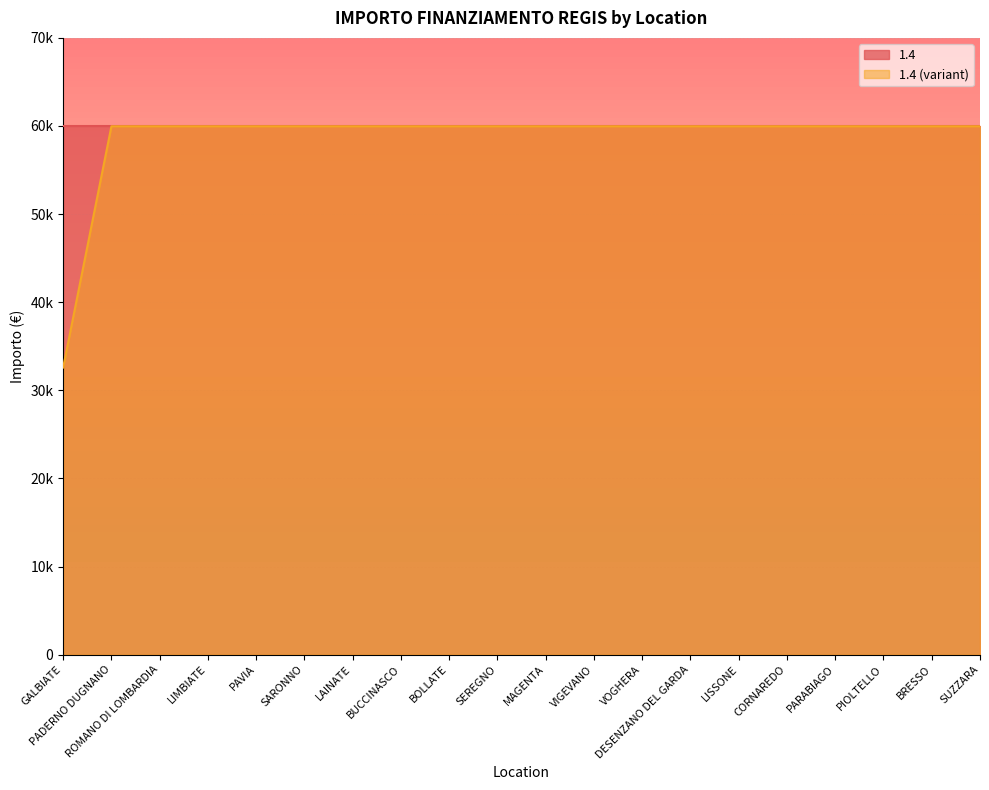

Rank the categories by value from lowest to highest.

GALBIATE, PADERNO DUGNANO, ROMANO DI LOMBARDIA, LIMBIATE, PAVIA, SARONNO, LAINATE, BUCCINASCO, BOLLATE, SEREGNO, MAGENTA, VIGEVANO, VOGHERA, DESENZANO DEL GARDA, LISSONE, CORNAREDO, PARABIAGO, PIOLTELLO, BRESSO, SUZZARA